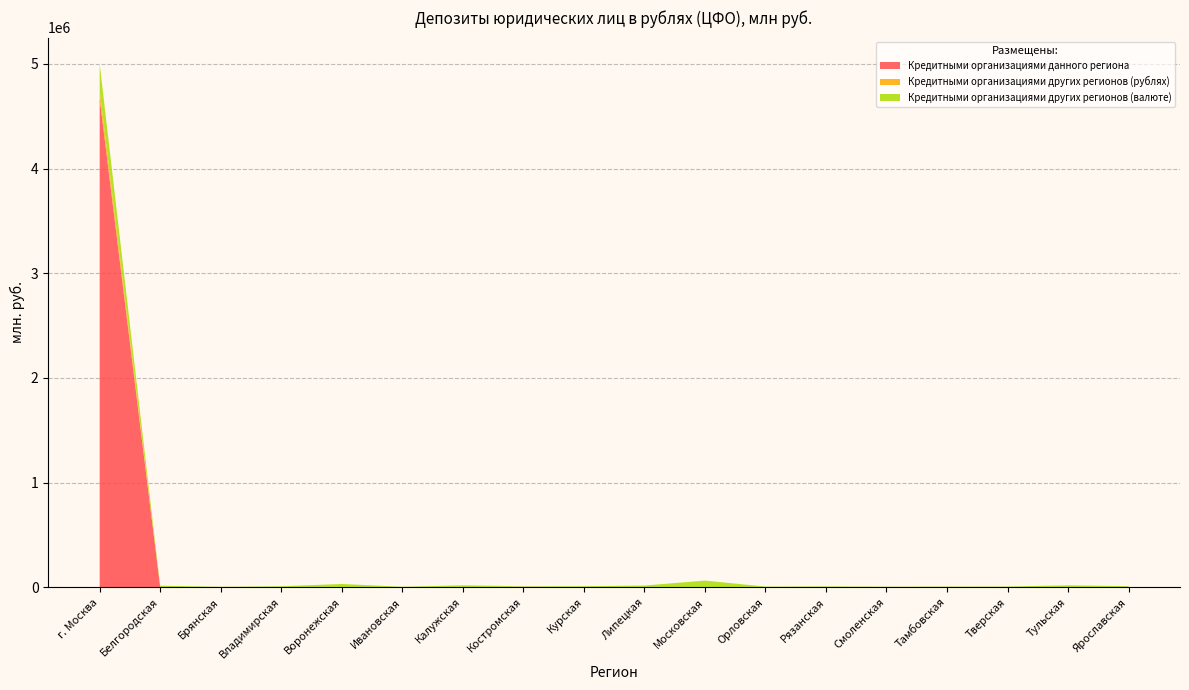

Reading left to right, what are all the values shown in this chart?

Кредитными организациями данного региона: 4668944	208	0	63	120	82	645	4316	415	1184	94	21	247	213	105	103	177	679
Кредитными организациями других регионов (рублях): 75414	153	267	49	304	135	40	2	1	118	80	91	34	10	1	93	22	186
Кредитными организациями других регионов (валюте): 256531	14241	4093	9134	30730	4217	17700	5003	9281	14779	63220	6207	7492	5050	6342	6597	18076	9210